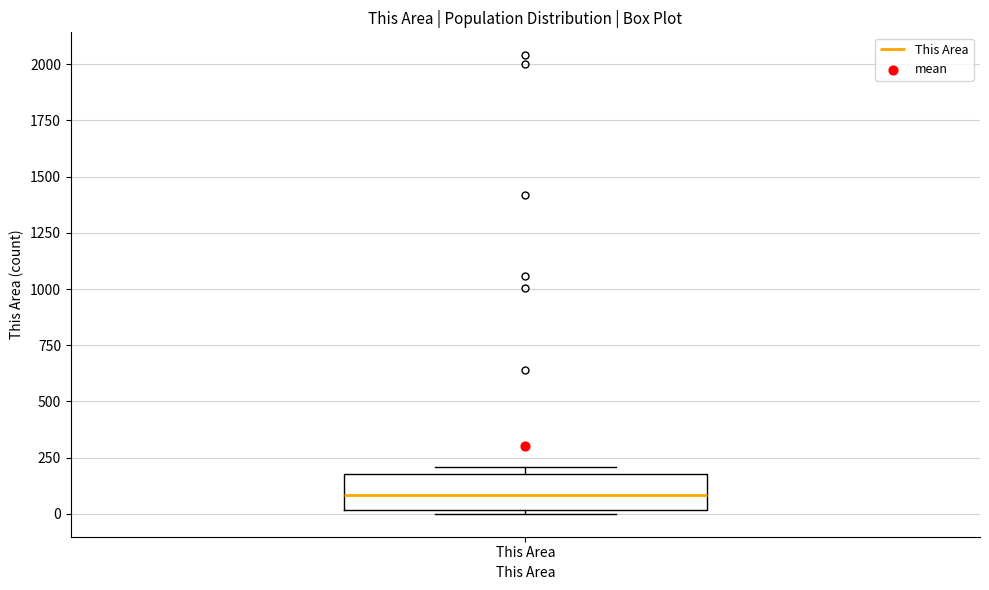

Transcribe this box plot: give where the median line is, the range the box spans, and where the two whiskers end, as read against the y-axis. The values are not printed on the chart, so give them approximately, as read against the axis.

median 100, box 0 to 200, whiskers 0 (just below the box's lower edge) to 200 (just above the box's upper edge)